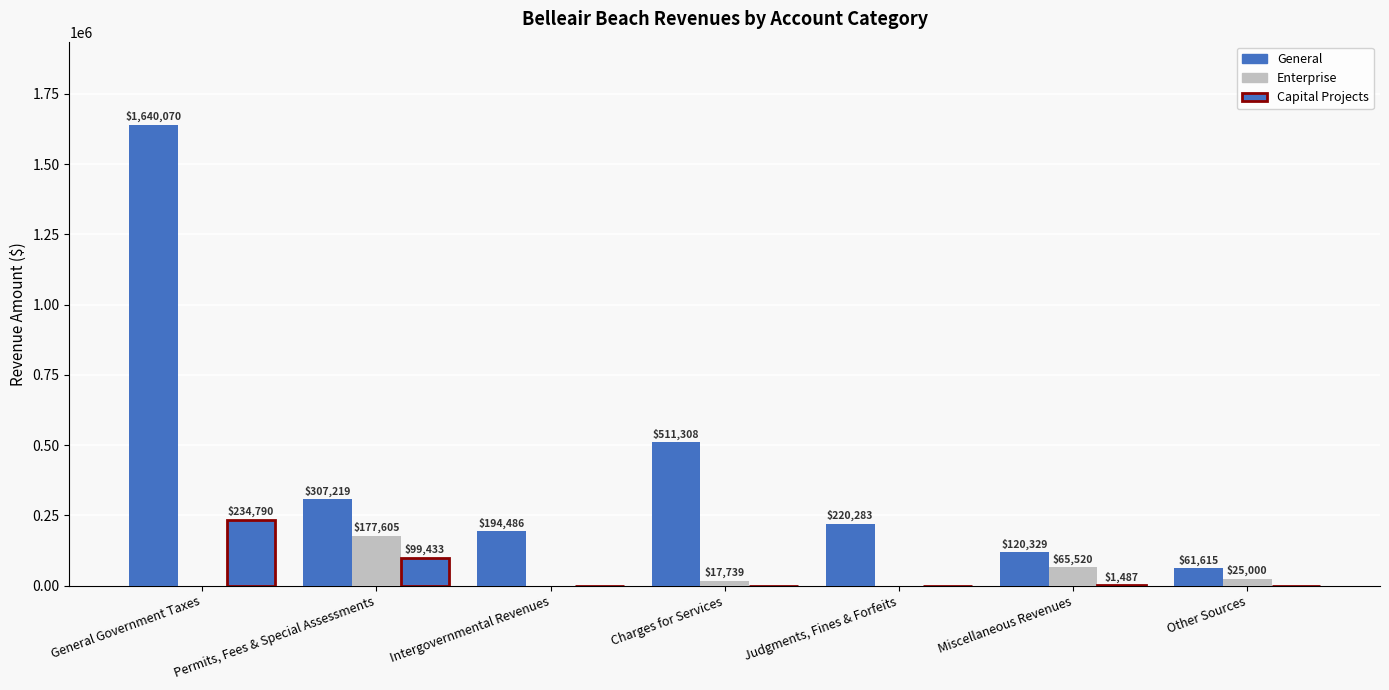

The General series shows 194486 at Intergovernmental Revenues. True or false?

True